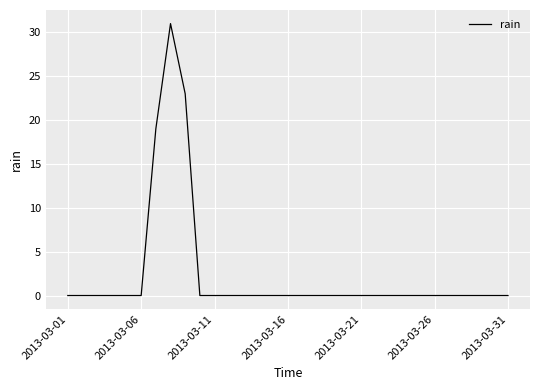

What is the difference between the maximum and minimum values?

31